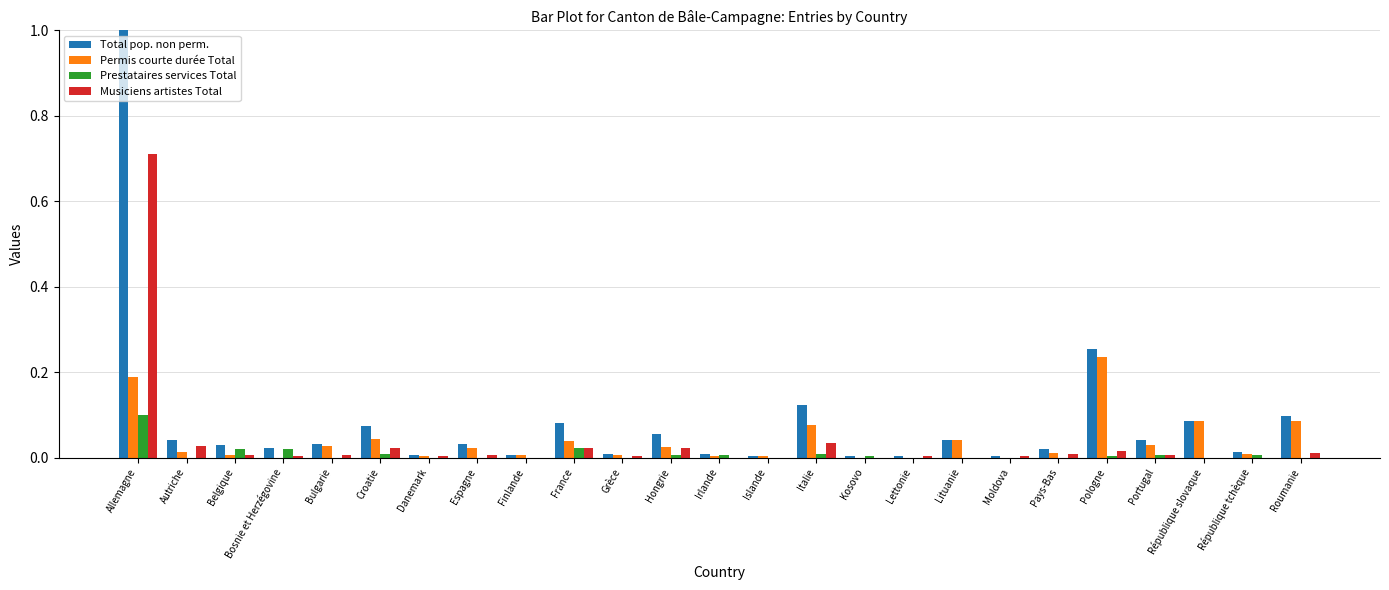

Is the value of Permis courte durée Total at Portugal greater than the value of Musiciens artistes Total at Irlande?

Yes